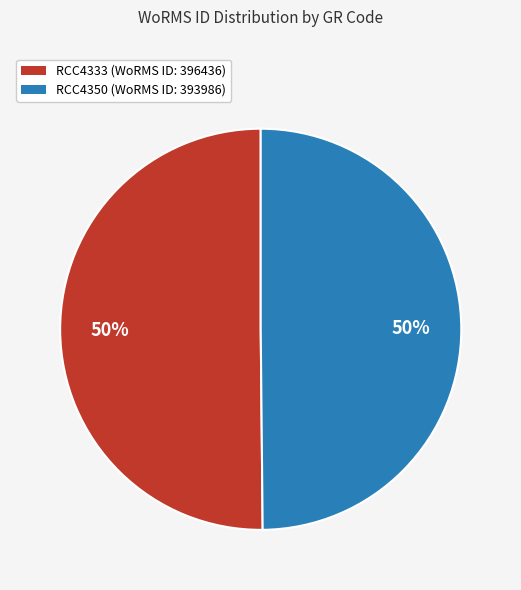

True or false: RCC4350 accounts for 37% of the total.

False